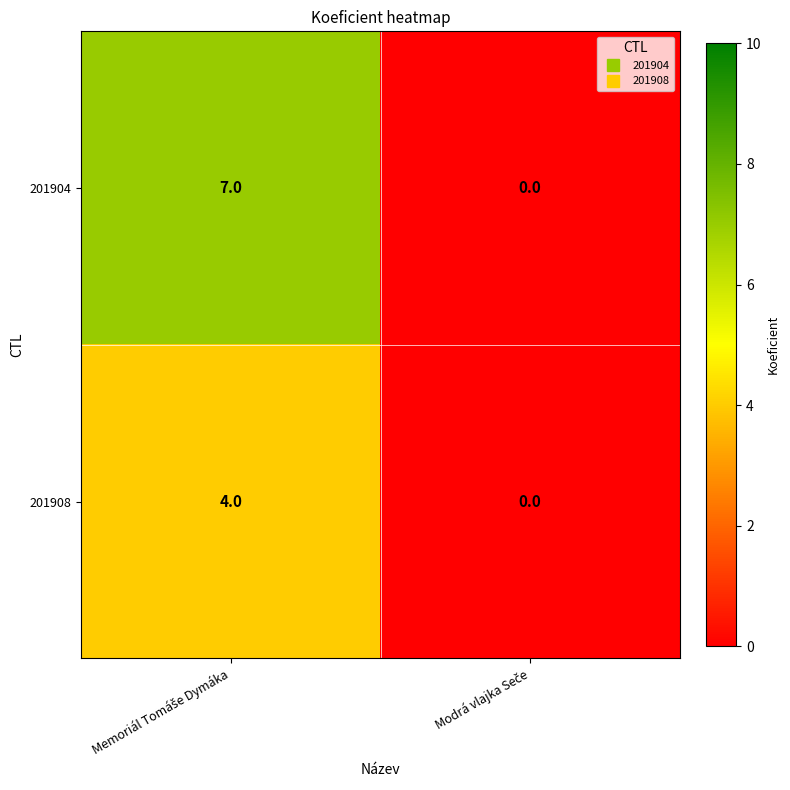

What is the average value of the 201904 series?

4